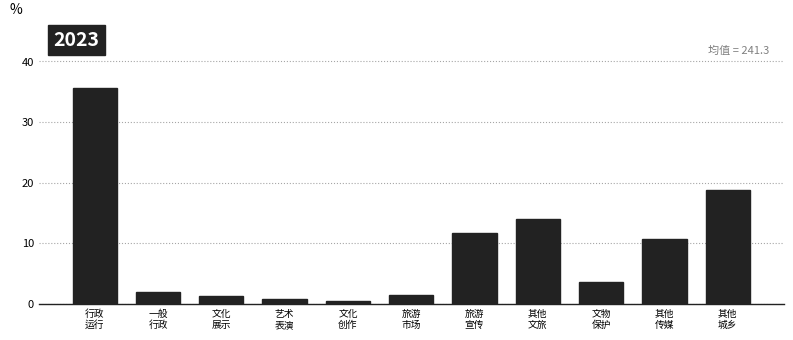

What is the difference between the maximum and second lowest values?

35.0